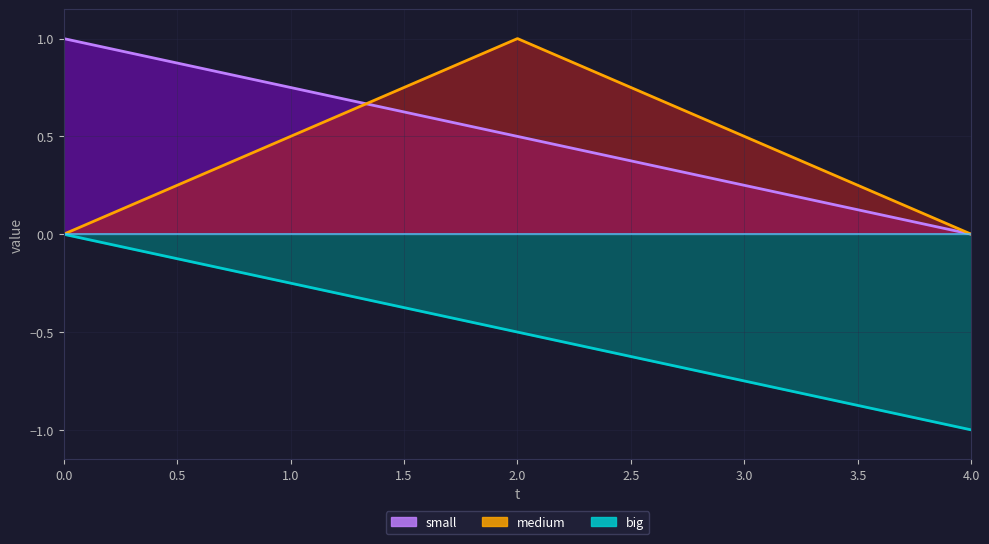

What is the value of the small point at the 6th from the left?

0.8